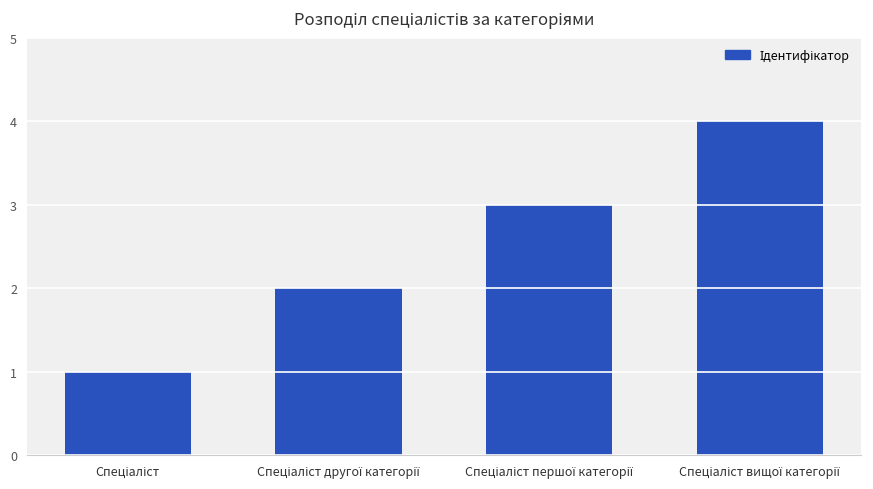

What is the sum of all values?

10